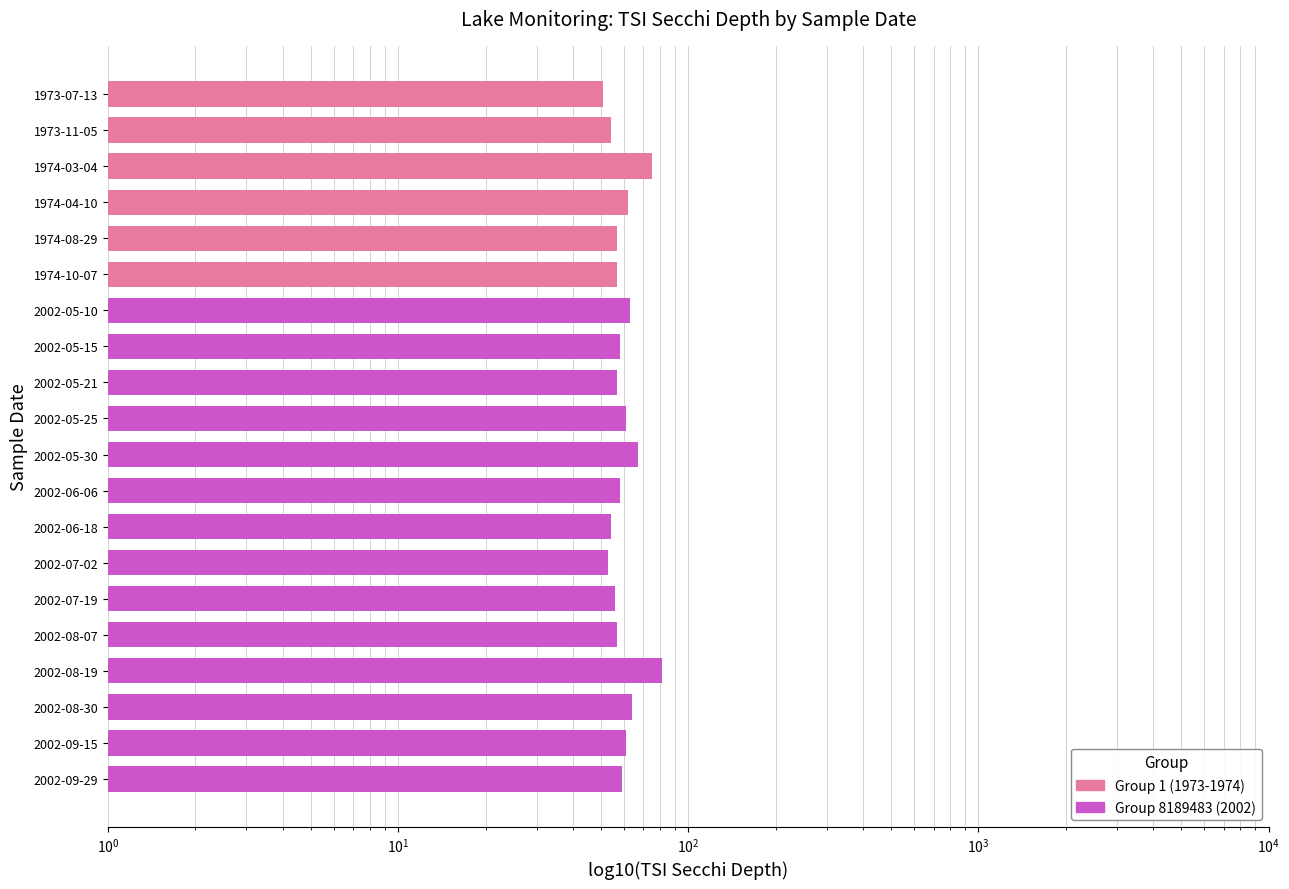

What is the maximum value shown in the chart?

81